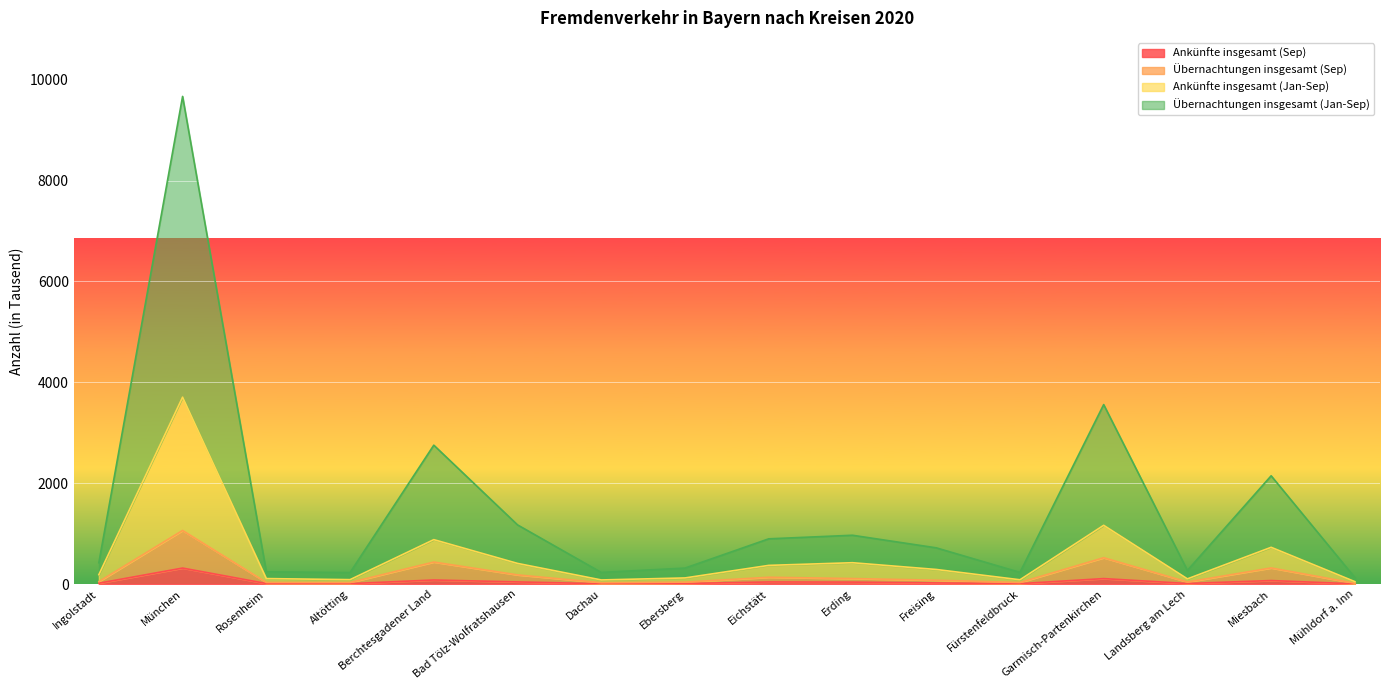

Reading left to right, extract all data points from this chart.

Ankünfte insgesamt (Sep): Ingolstadt=17.6	München=317.5	Rosenheim=11.3	Altötting=9.0	Berchtesgadener Land=80.9	Bad Tölz-Wolfratshausen=42.8	Dachau=7.5	Ebersberg=11.7	Eichstätt=41.7	Erding=39.0	Freising=23.3	Fürstenfeldbruck=8.7	Garmisch-Partenkirchen=108.5	Landsberg am Lech=11.4	Miesbach=69.9	Mühldorf a. Inn=4.8
Übernachtungen insgesamt (Sep): Ingolstadt=49.5	München=1062.6	Rosenheim=32.8	Altötting=31.0	Berchtesgadener Land=436.8	Bad Tölz-Wolfratshausen=182.5	Dachau=27.2	Ebersberg=38.7	Eichstätt=135.3	Erding=109.7	Freising=76.5	Fürstenfeldbruck=31.5	Garmisch-Partenkirchen=522.4	Landsberg am Lech=41.3	Miesbach=320.1	Mühldorf a. Inn=16.0
Ankünfte insgesamt (Jan-Sep): Ingolstadt=186.5	München=3705.2	Rosenheim=108.9	Altötting=87.9	Berchtesgadener Land=881.0	Bad Tölz-Wolfratshausen=409.7	Dachau=81.9	Ebersberg=121.7	Eichstätt=370.6	Erding=423.4	Freising=289.7	Fürstenfeldbruck=85.3	Garmisch-Partenkirchen=1164.7	Landsberg am Lech=103.2	Miesbach=728.9	Mühldorf a. Inn=48.4
Übernachtungen insgesamt (Jan-Sep): Ingolstadt=422.1	München=9667.4	Rosenheim=242.4	Altötting=227.8	Berchtesgadener Land=2753.6	Bad Tölz-Wolfratshausen=1173.3	Dachau=230.5	Ebersberg=316.6	Eichstätt=896.9	Erding=967.8	Freising=718.5	Fürstenfeldbruck=231.1	Garmisch-Partenkirchen=3558.3	Landsberg am Lech=270.2	Miesbach=2146.4	Mühldorf a. Inn=128.7